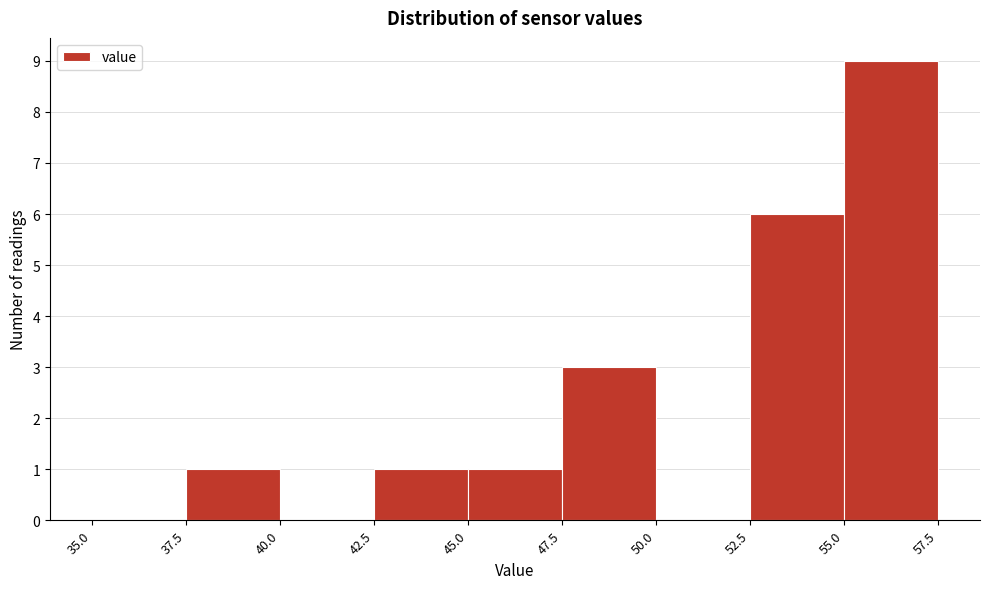

Over which range of the x-axis is the bar tallest?

55.0 to 57.5